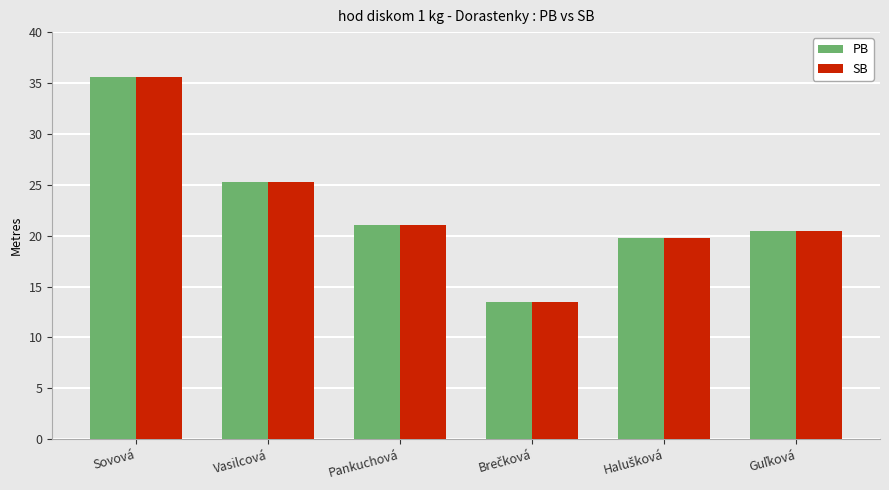

Does the chart contain any negative values?

No